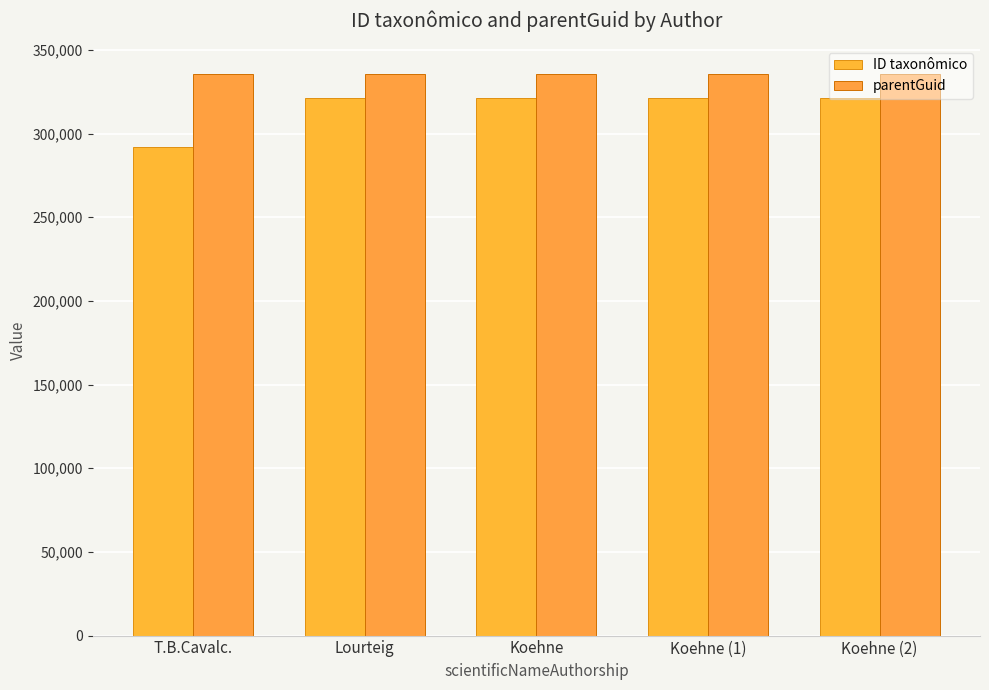

How many groups of bars are there?

5